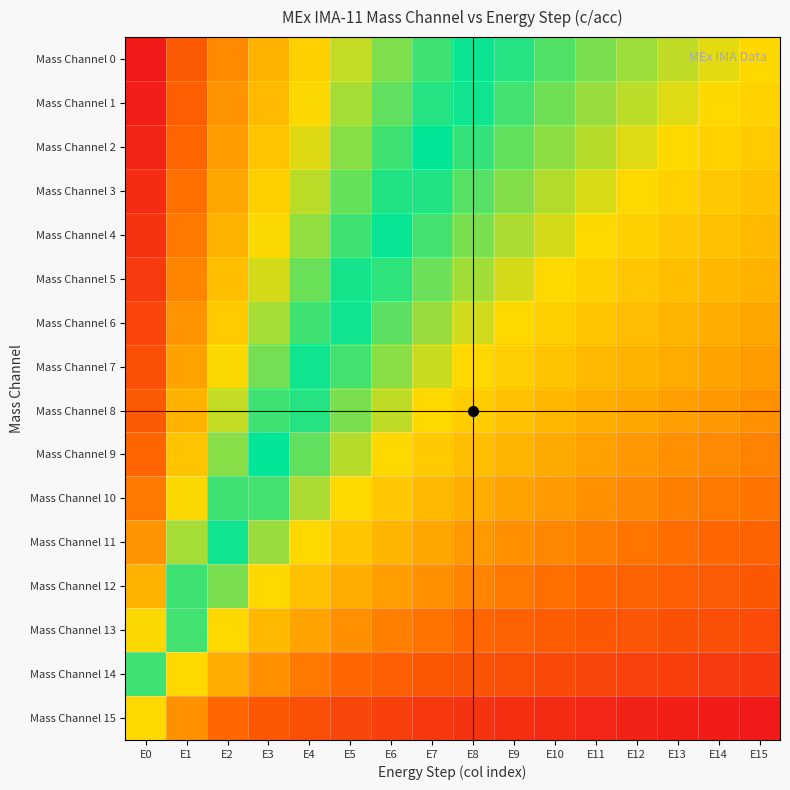

At how many categories does at least one series exceed 0?

16